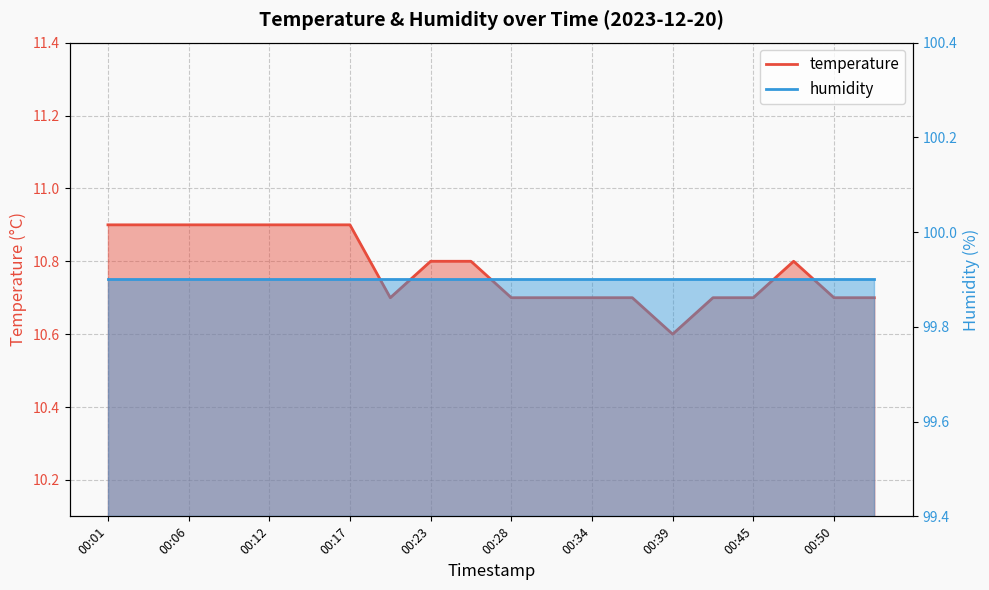

How many categories are shown in the chart?

20